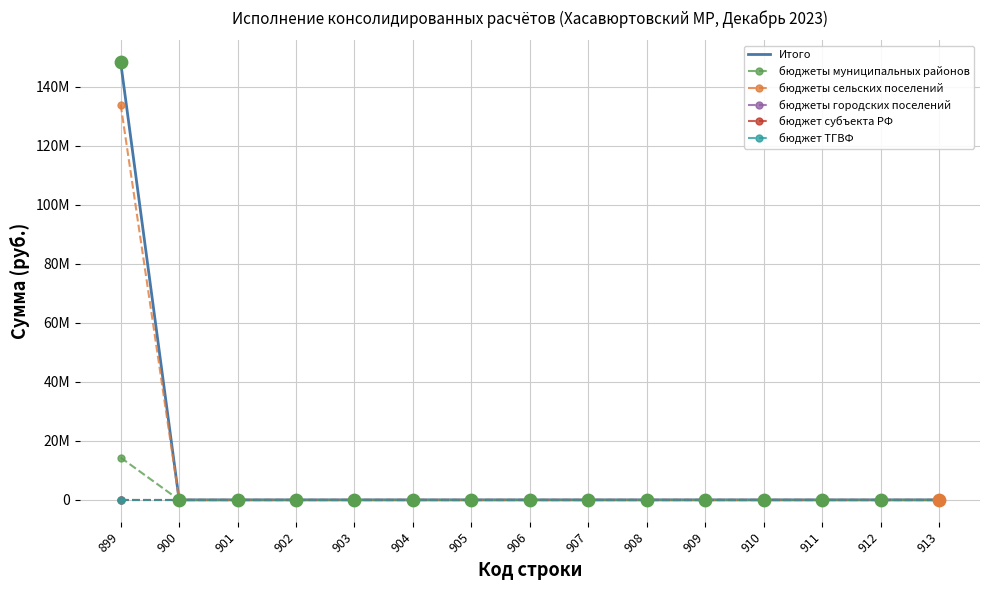

At which category is the sum across all series the highest?

899